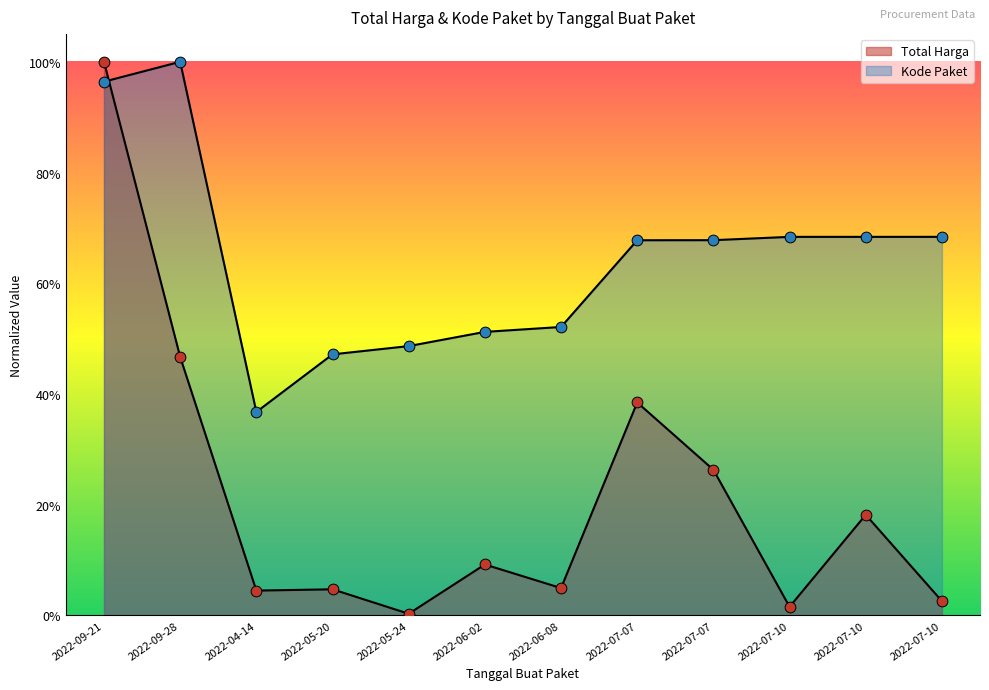

Which series reaches the maximum Y coordinate?

Total Harga